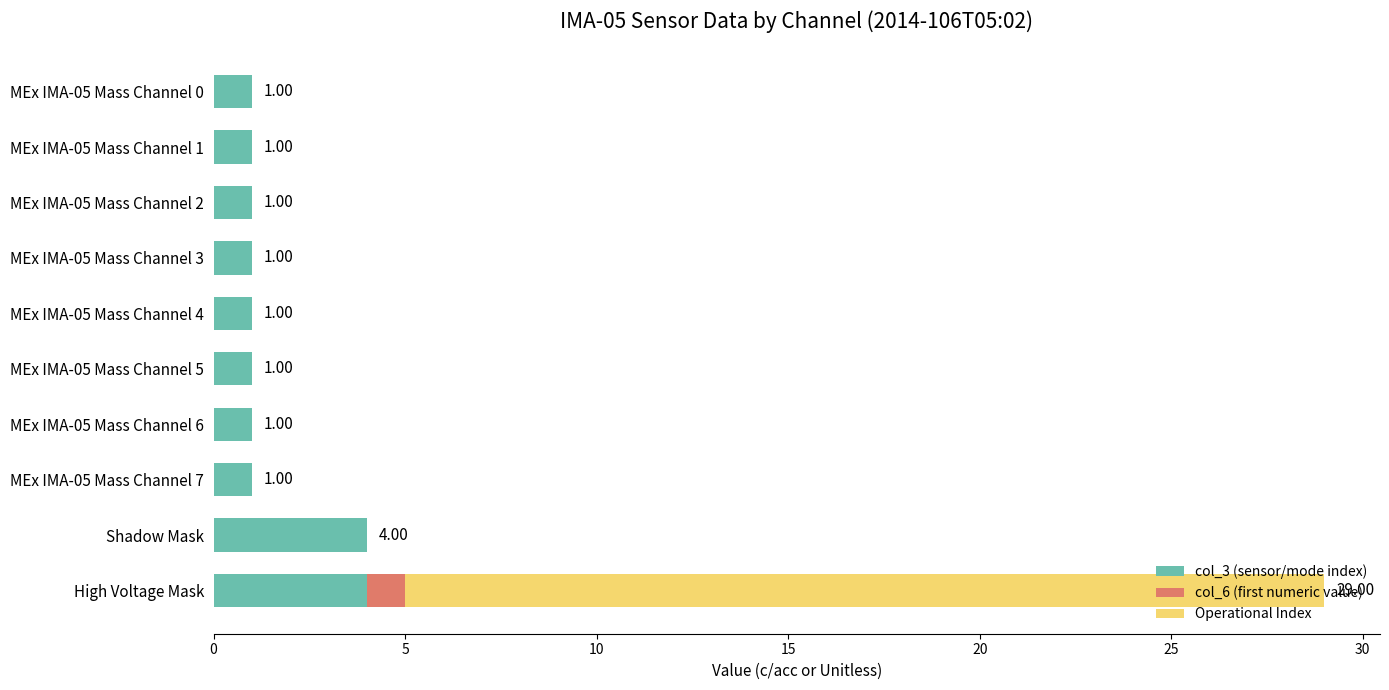

Count the number of categories in the chart.

10